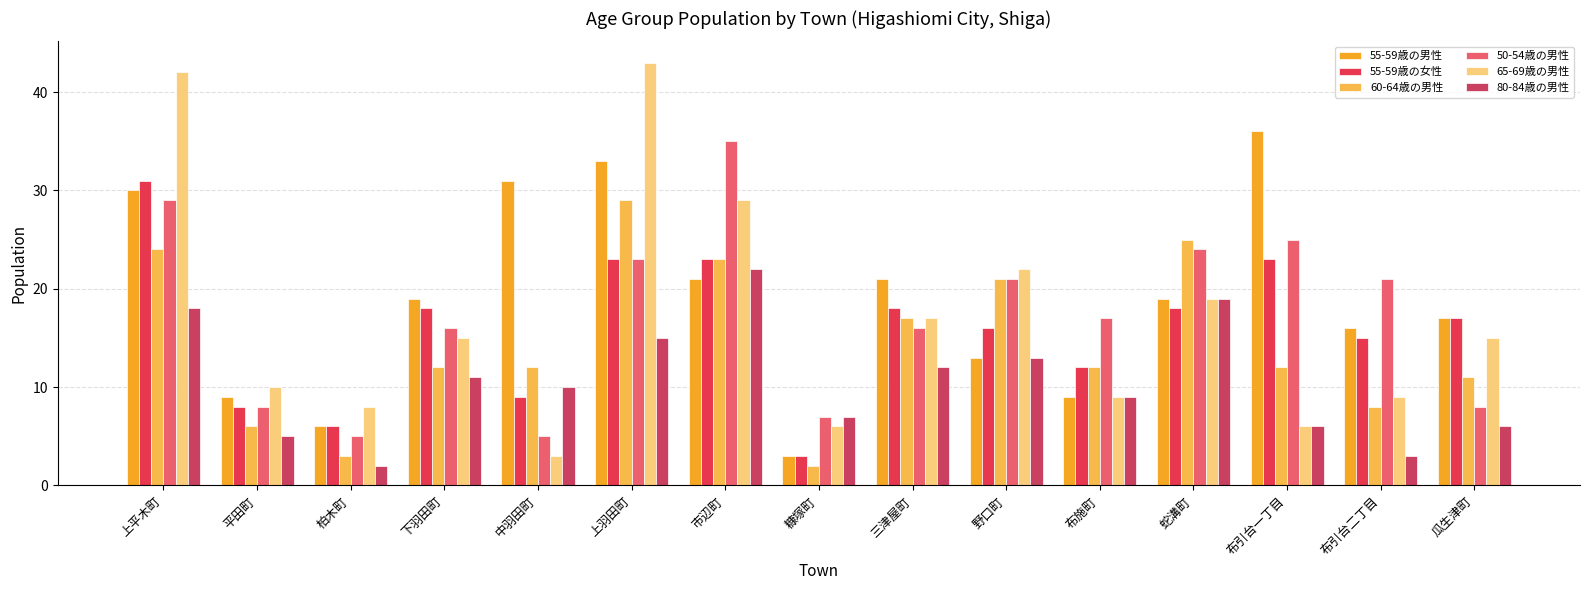

The 60-64歳の男性 series shows 3 at 柏木町. True or false?

True